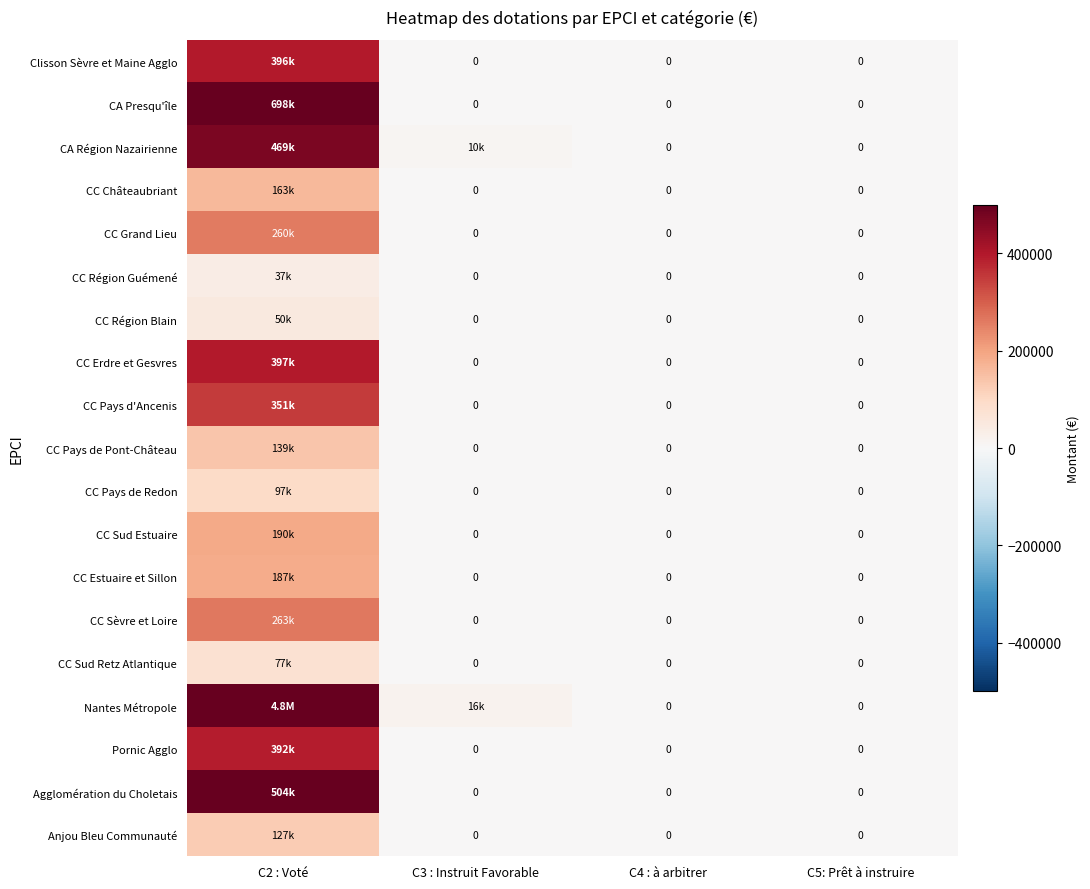

Which has a higher value, C5: Prêt à instruire or C2 : Voté?

C2 : Voté